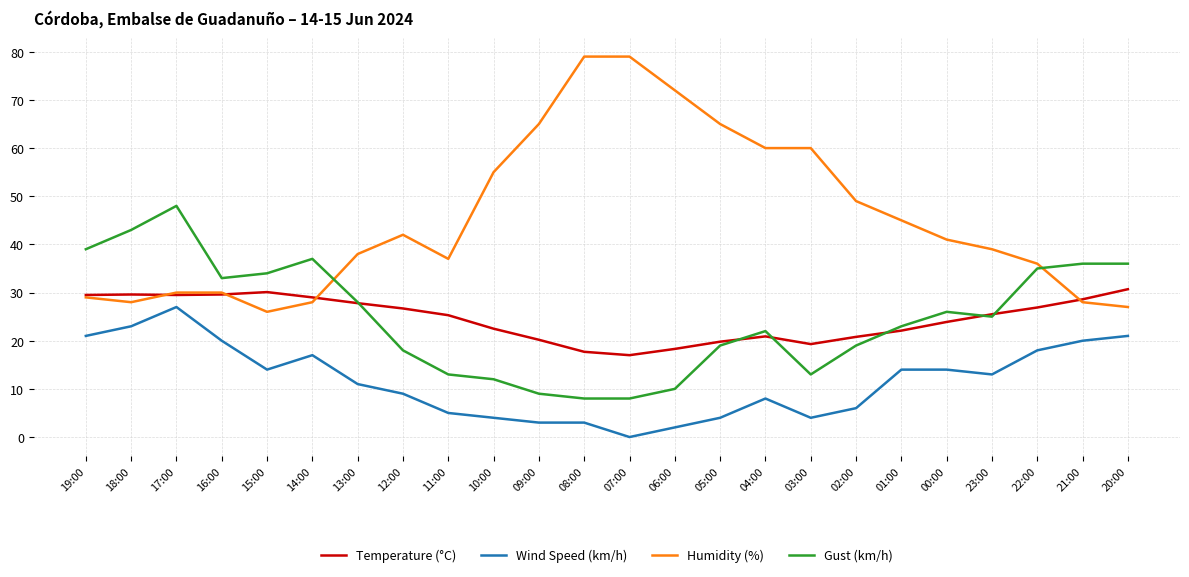

The value of Humidity (%) at 17:00 is 30.0. True or false?

True